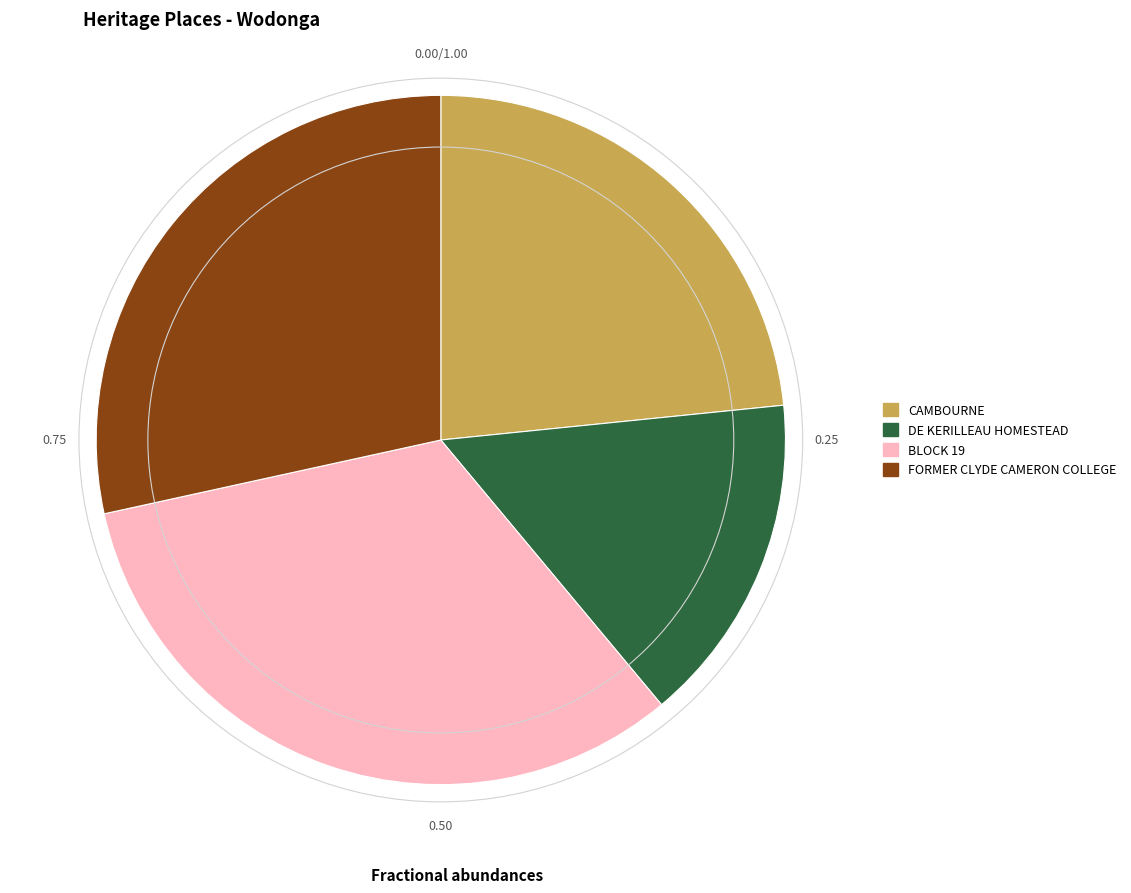

Which category has the smallest portion of the pie?

DE KERILLEAU HOMESTEAD